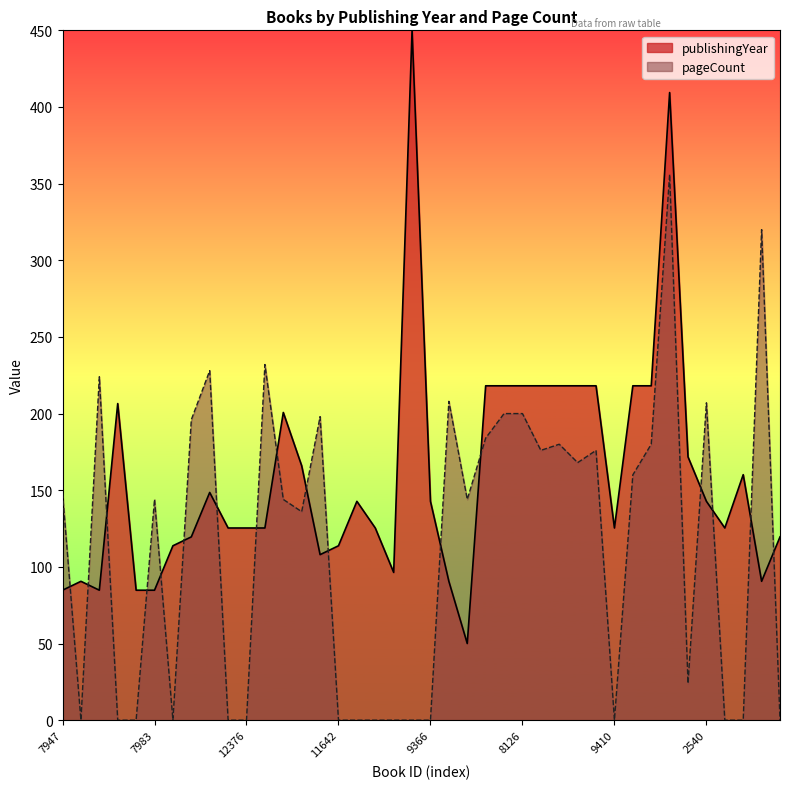

At which category is the sum across all series the highest?

5071